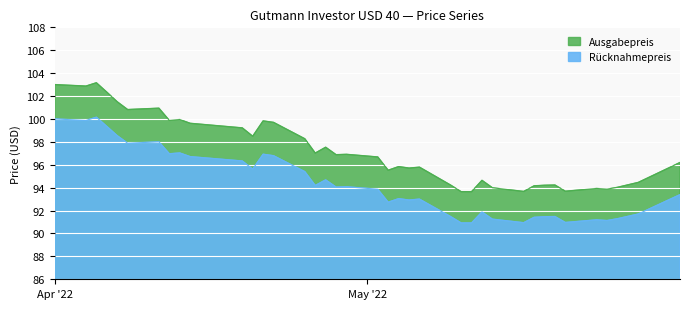

True or false: Ausgabepreis has a value of 93.9 at 2022-05-24.

True